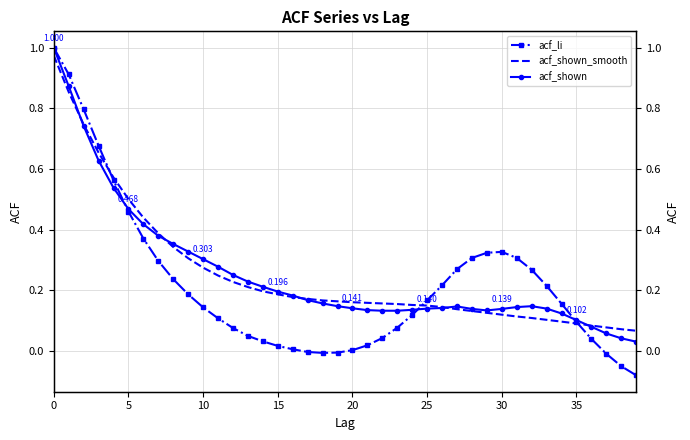

What is the minimum value shown in the chart?

-0.1